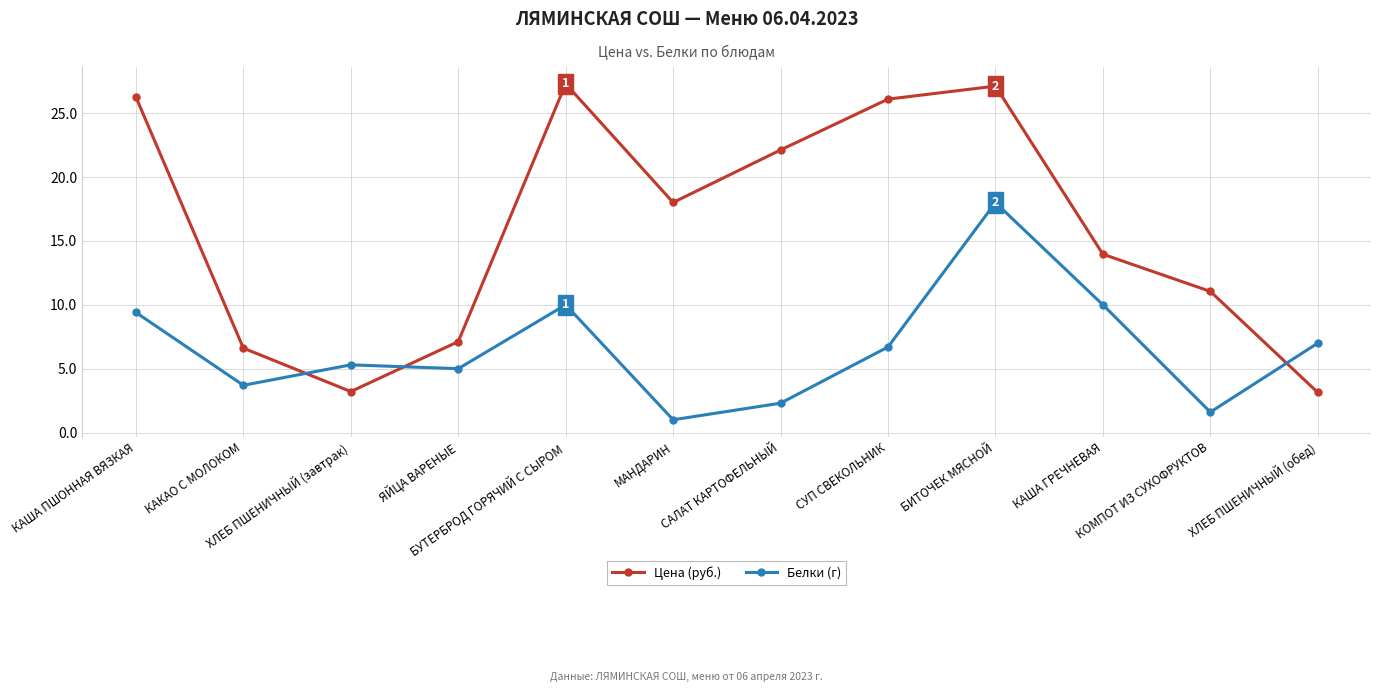

Is this an area chart (filled region under the line)?

No